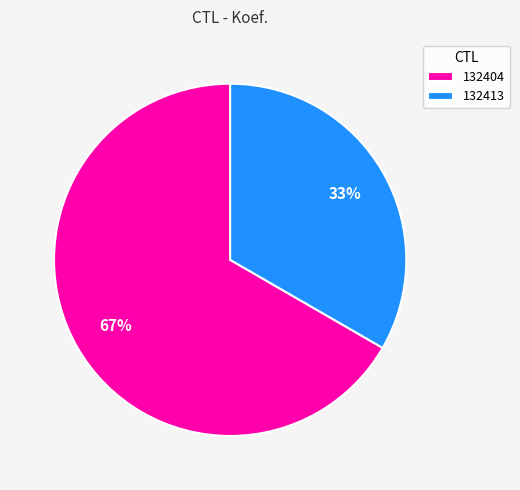

How many slices are in this pie chart?

2